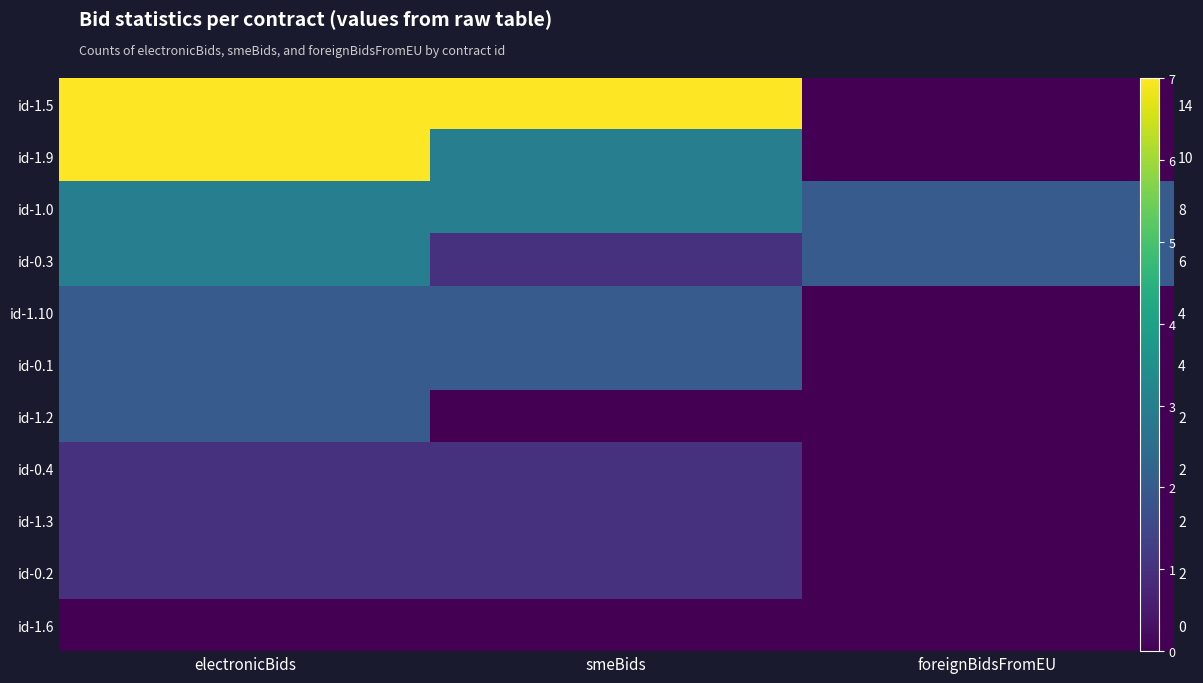

How many categories are shown in the chart?

3